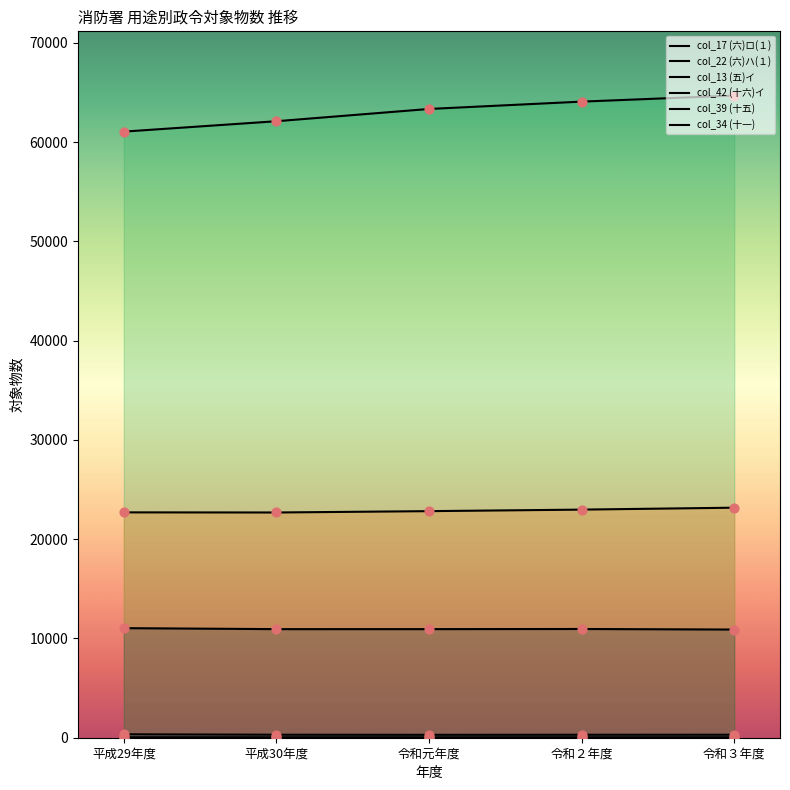

At how many categories does at least one series exceed 22755?

5